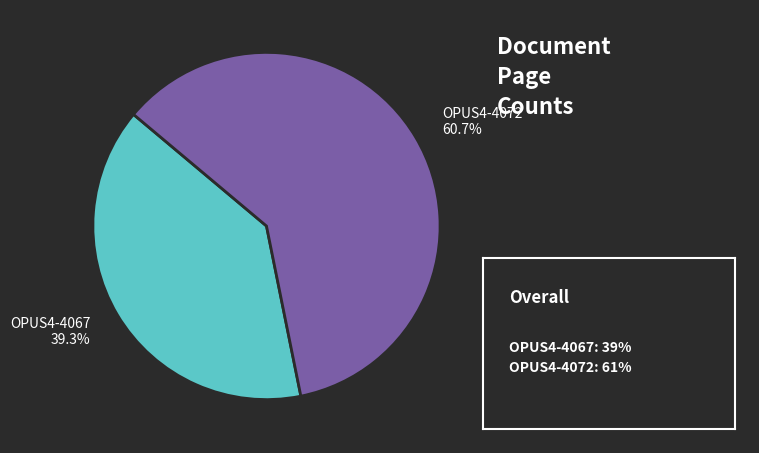

Approximately how many times larger is the value at OPUS4-4067 compared to OPUS4-4072?

0.6